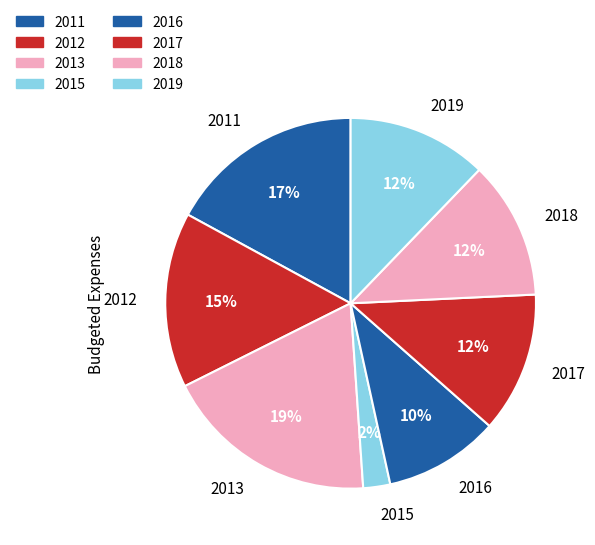

To the nearest percent, what is the average slice percentage?

12%